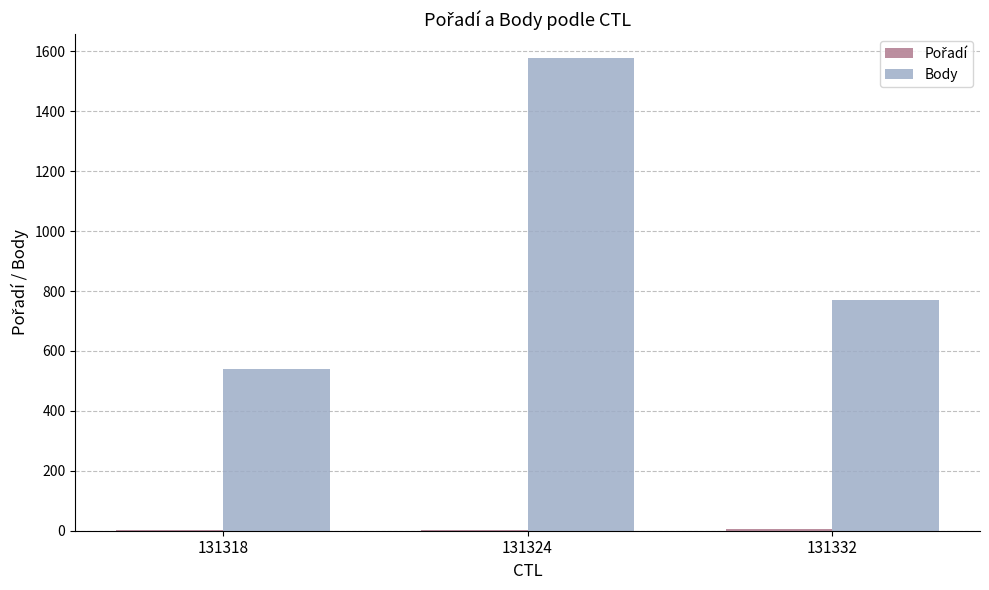

Which category has the highest value across all series?

131324